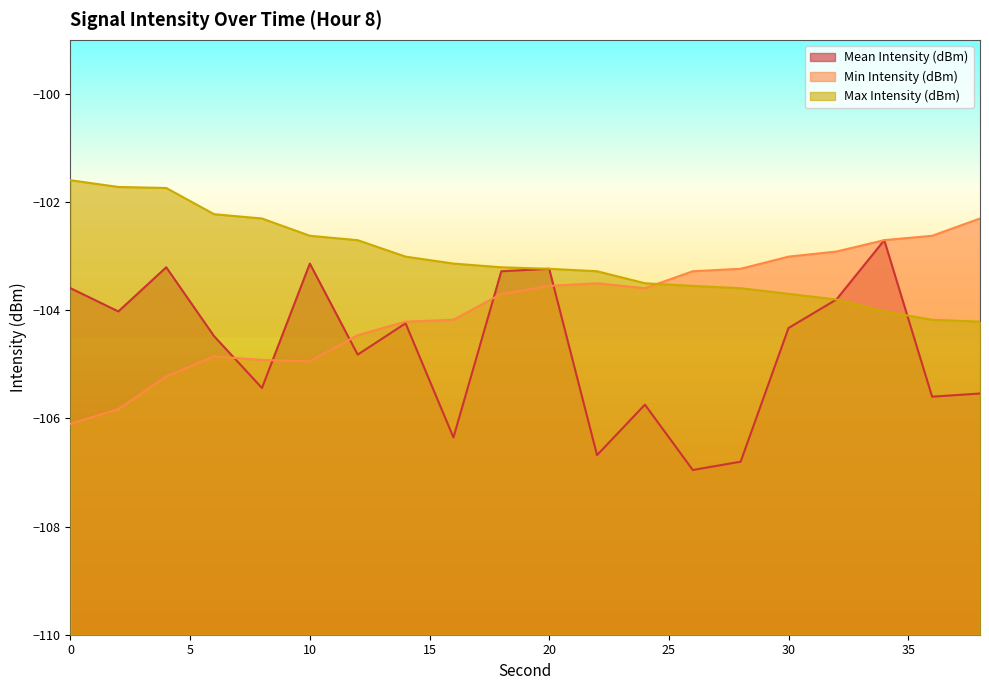

What are all the series names shown in the legend?

Mean Intensity (dBm), Min Intensity (dBm), Max Intensity (dBm)